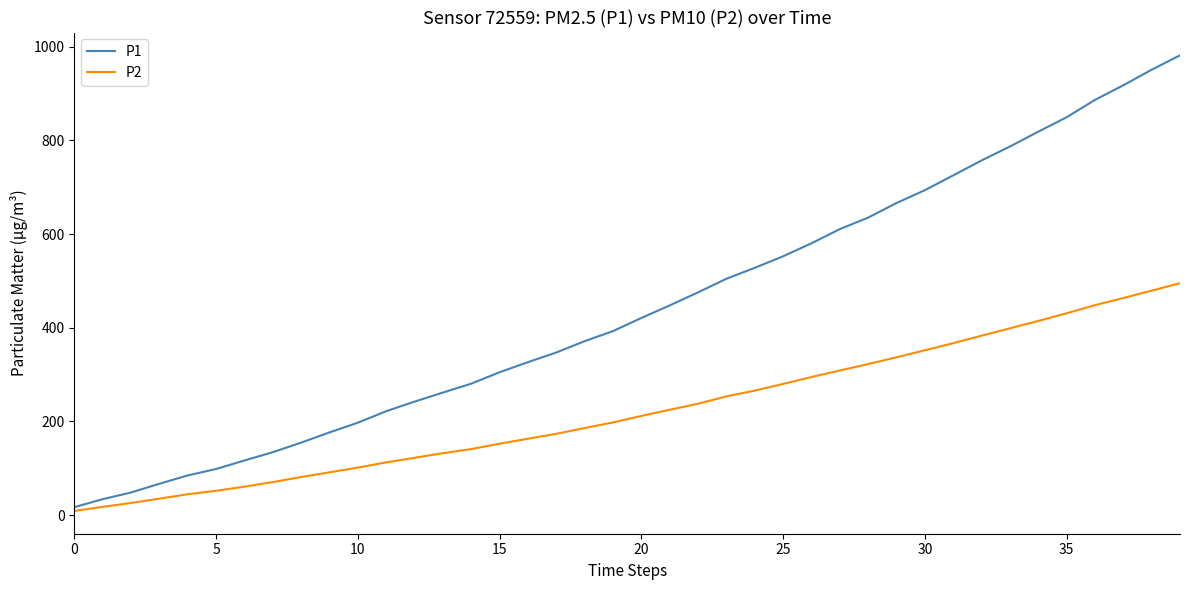

What is the sum of all P1 values?

17668.9